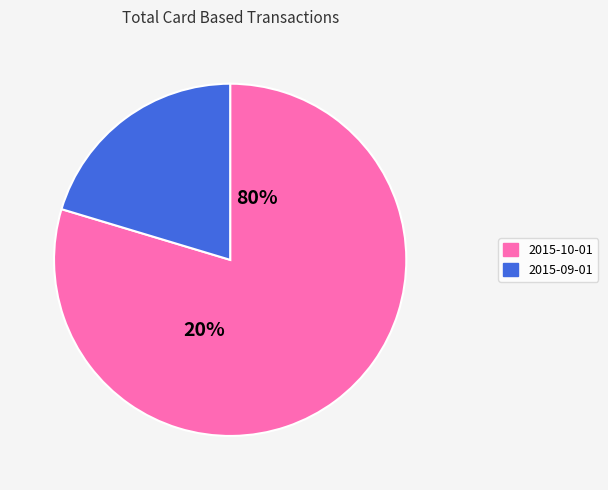

To the nearest percent, what percentage of the pie is 2015-09-01?

20%